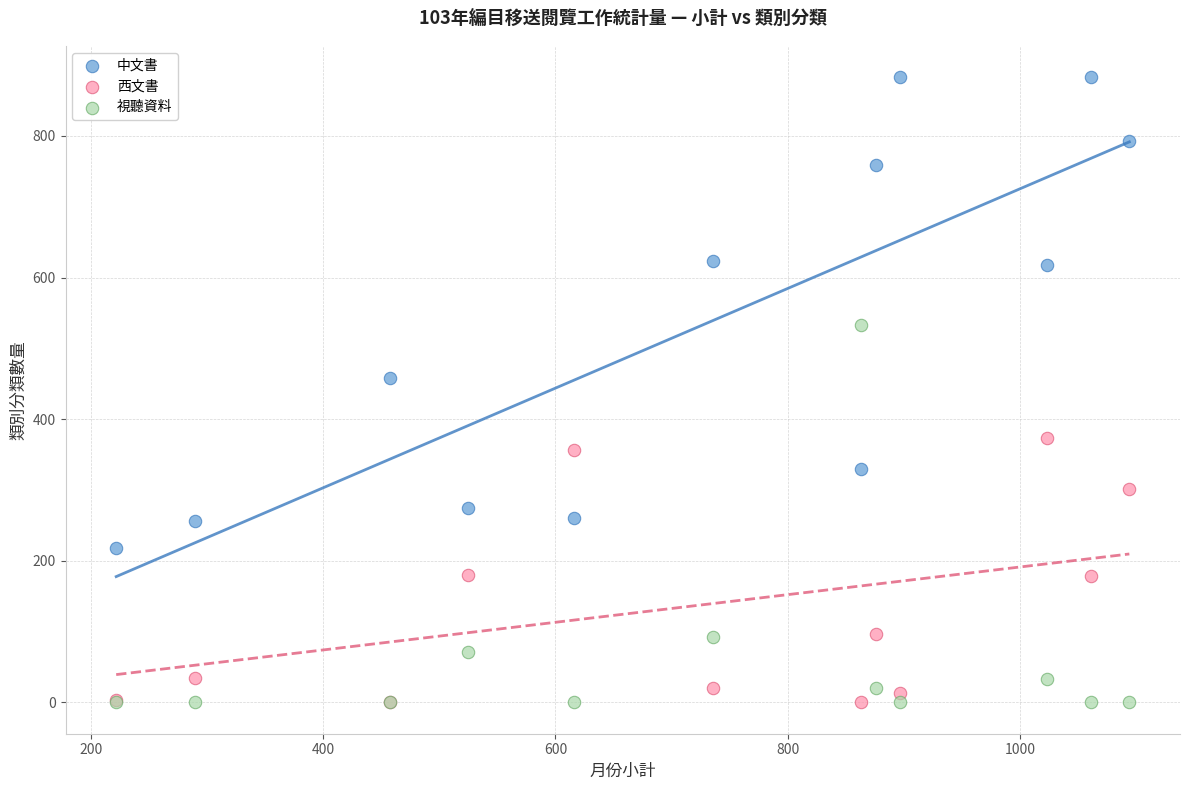

Across all series, what Y value is closest to 441?

458